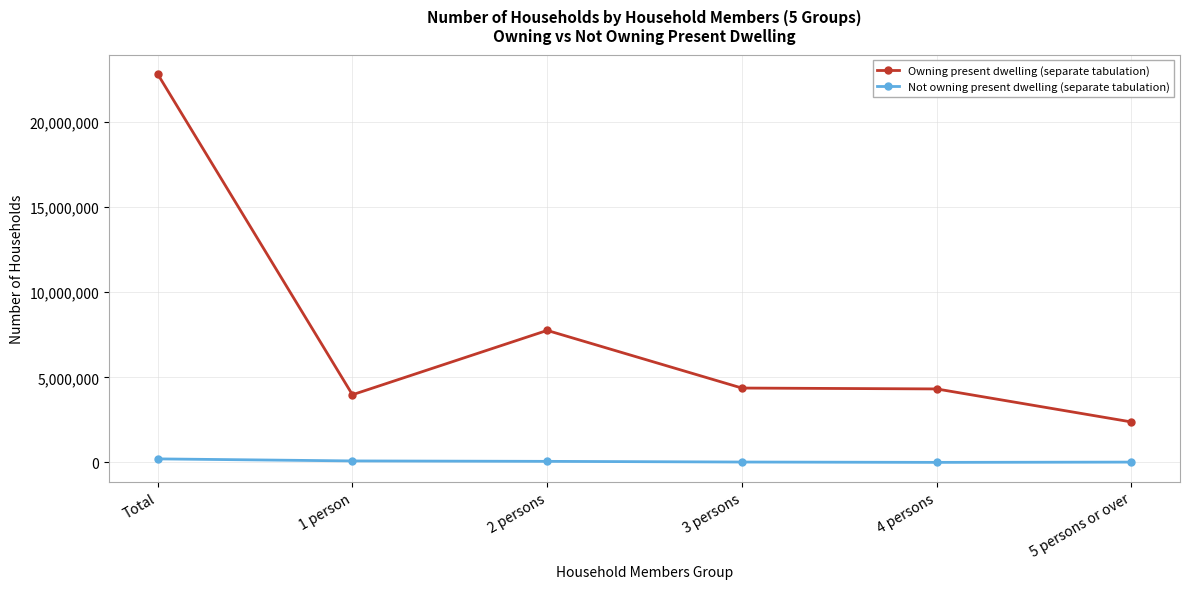

What is the sum of all Owning present dwelling (separate tabulation) values?

45631000